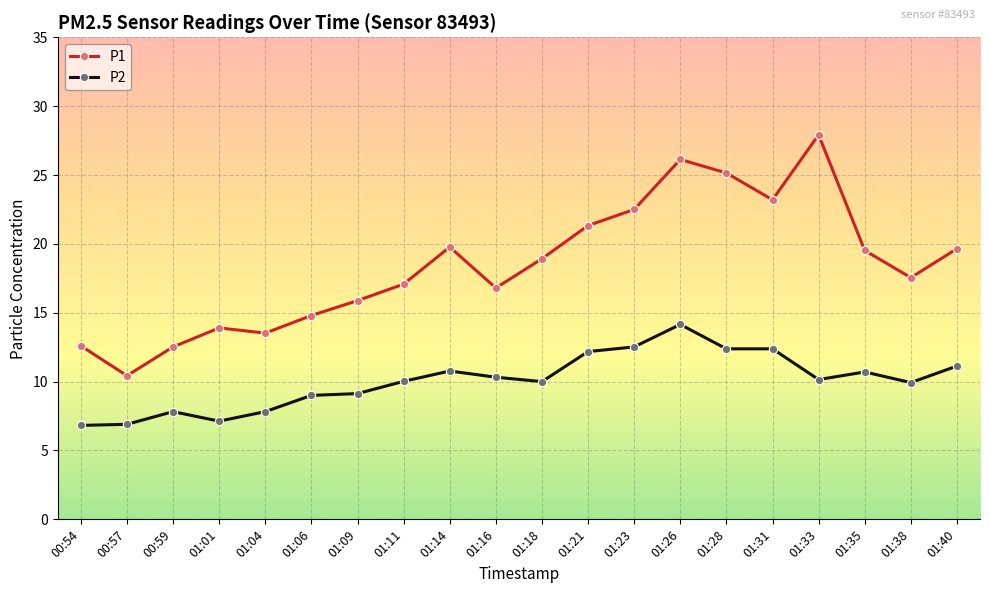

True or false: P2 and P1 cross at least once.

False